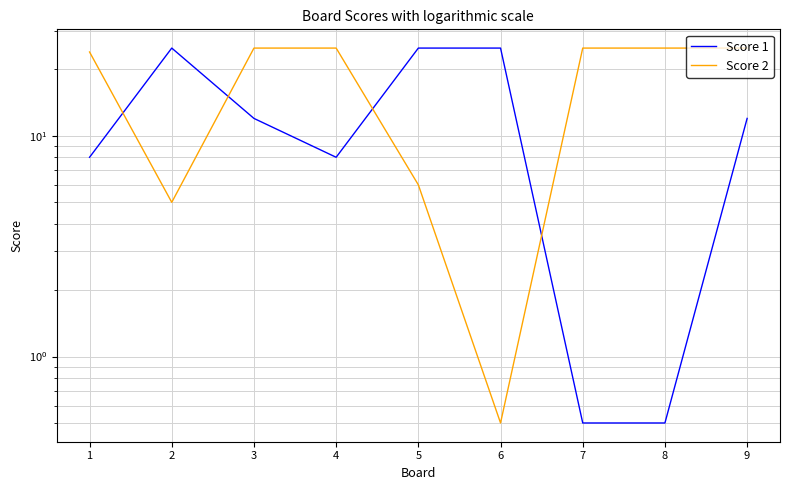

In Score 1, how many points are higher than both neighbors (excluding endpoints)?

1